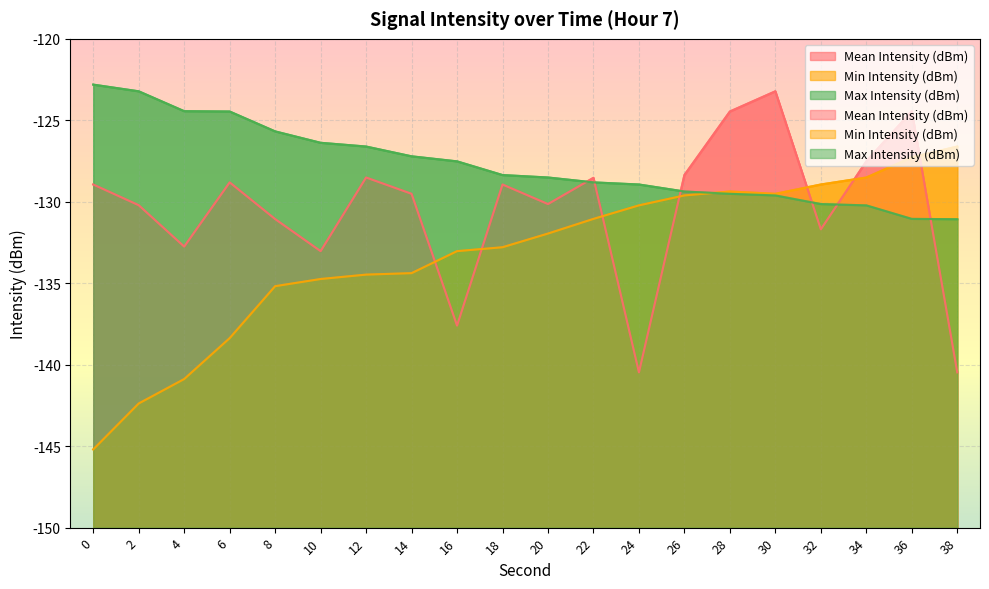

At which category does Mean Intensity (dBm) reach its first local valley?

4